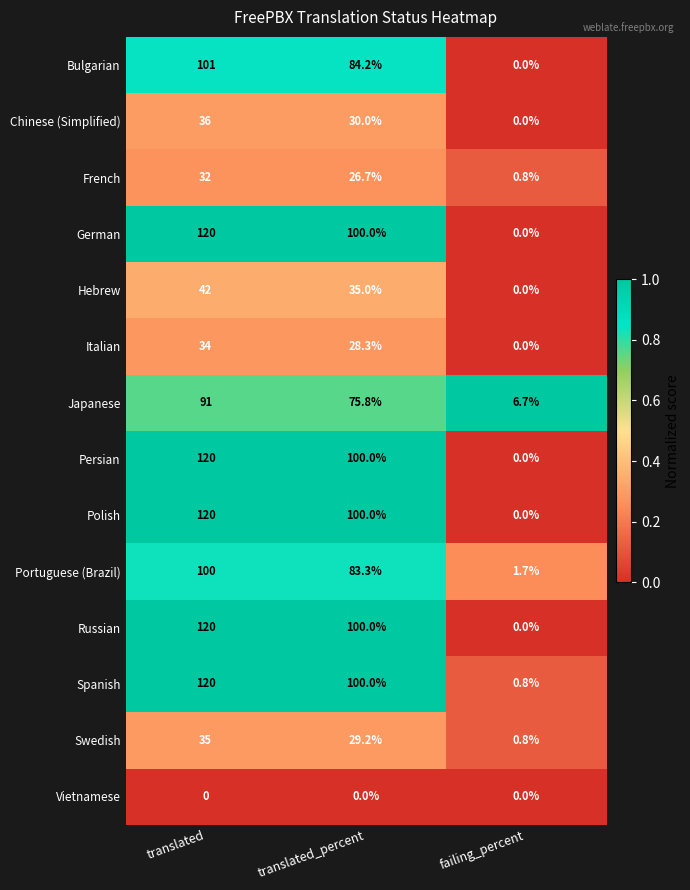

Count the number of data series in this chart.

14